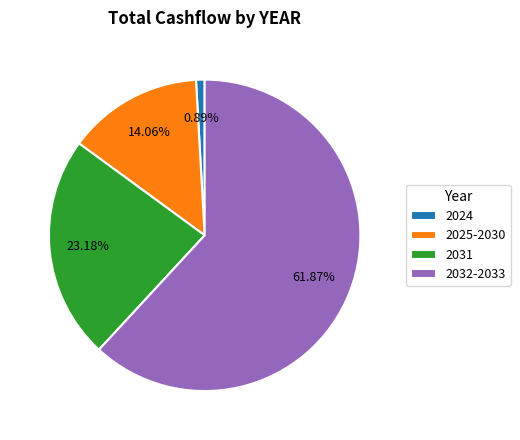

Between 2031 and 2025-2030, which is larger?

2031